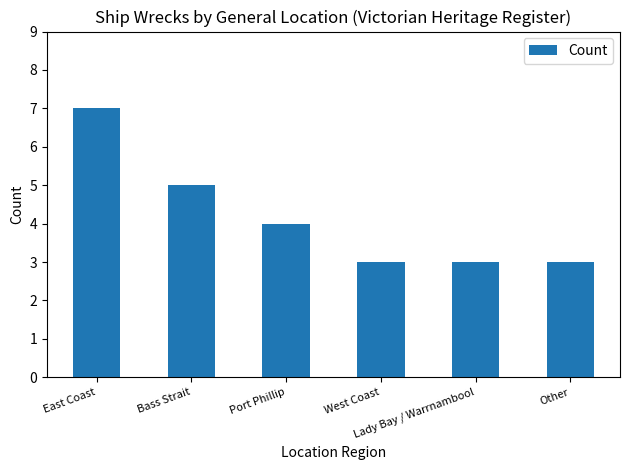

How many data points are less than 4?

3